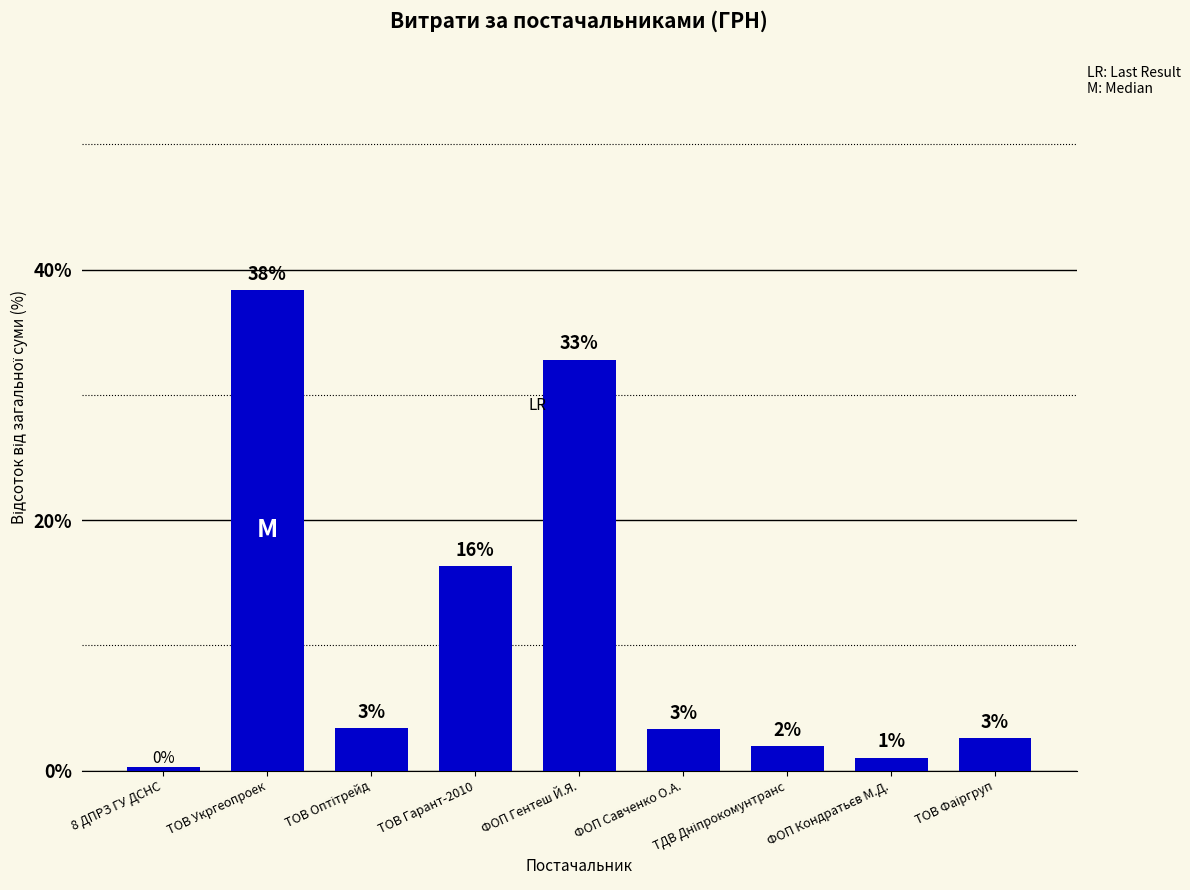

List the labels in order of value, largest first.

ТОВ Укргеопроек, ФОП Гентеш Й.Я., ТОВ Гарант-2010, ТОВ Оптітрейд, ФОП Савченко О.А., ТОВ Фаіргруп, ТДВ Дніпрокомунтранс, ФОП Кондратьєв М.Д., 8 ДПРЗ ГУ ДСНС